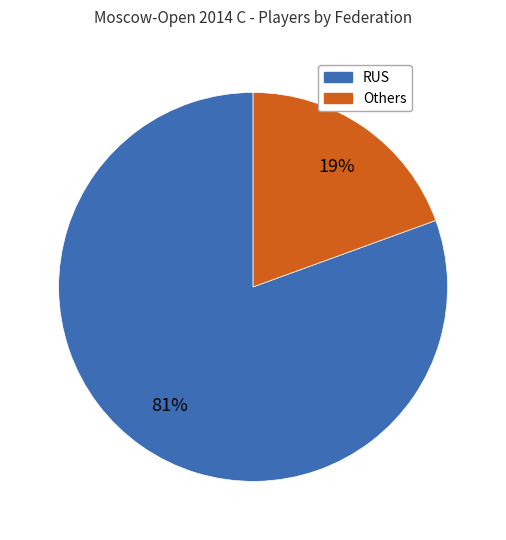

To the nearest percent, what is the average slice percentage?

50%